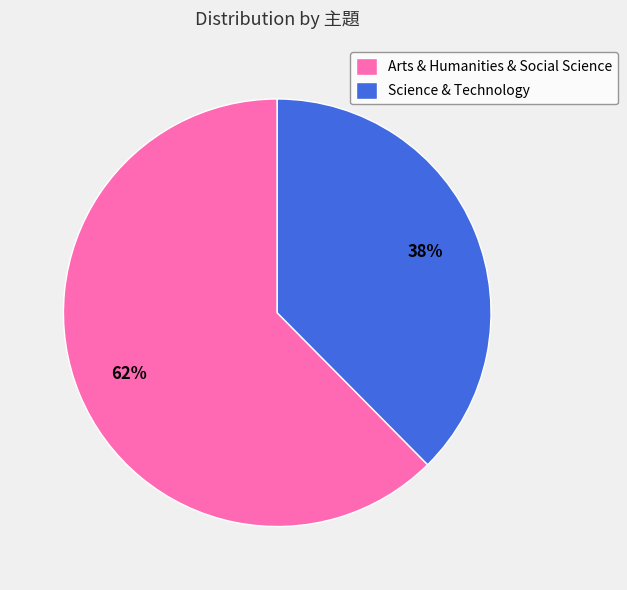

To the nearest percent, what is the combined percentage of Science & Technology and Arts & Humanities & Social Science?

100%